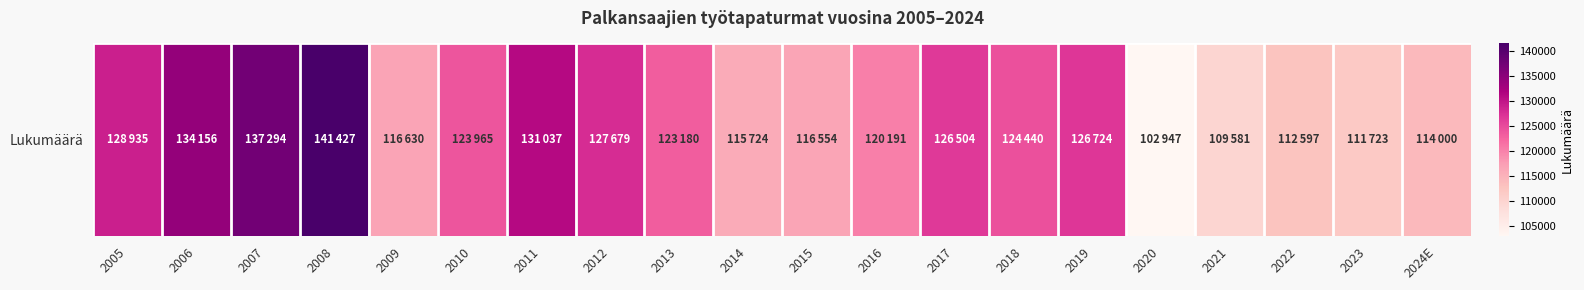

What is the change in value from 2008 to 2009?

-24797